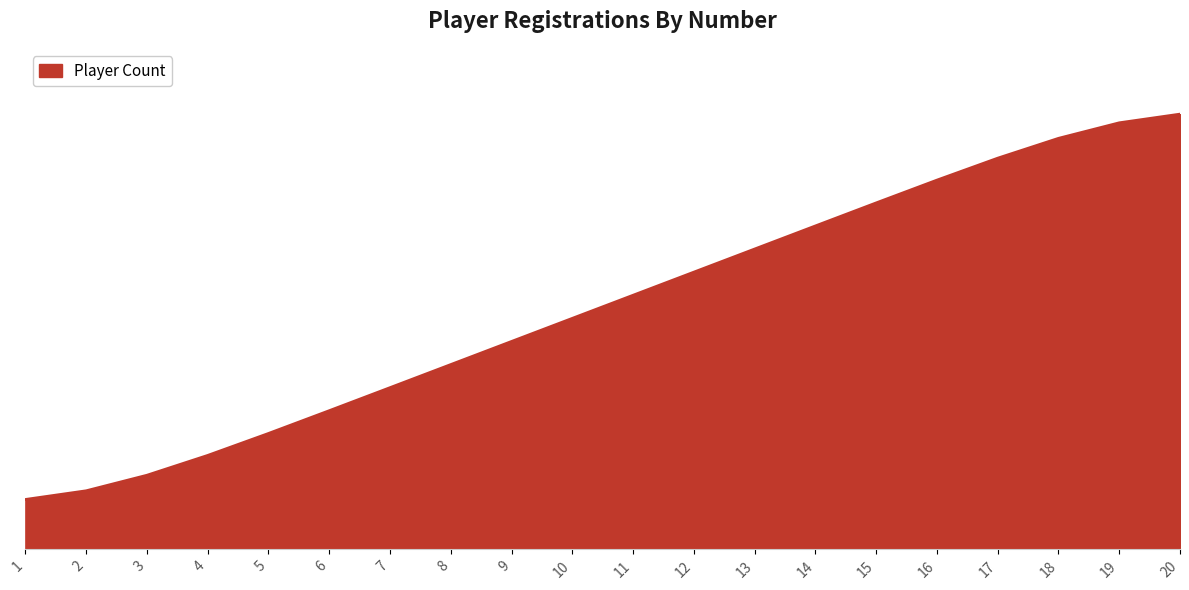

True or false: the data has more than 0 interior local peaks.

False